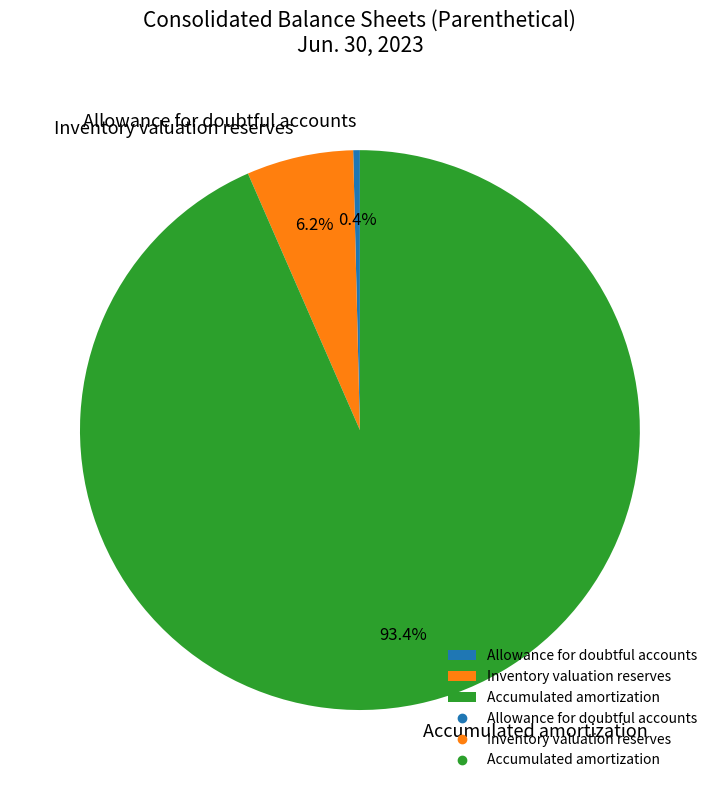

Does Allowance for doubtful accounts represent more than half of the total?

No